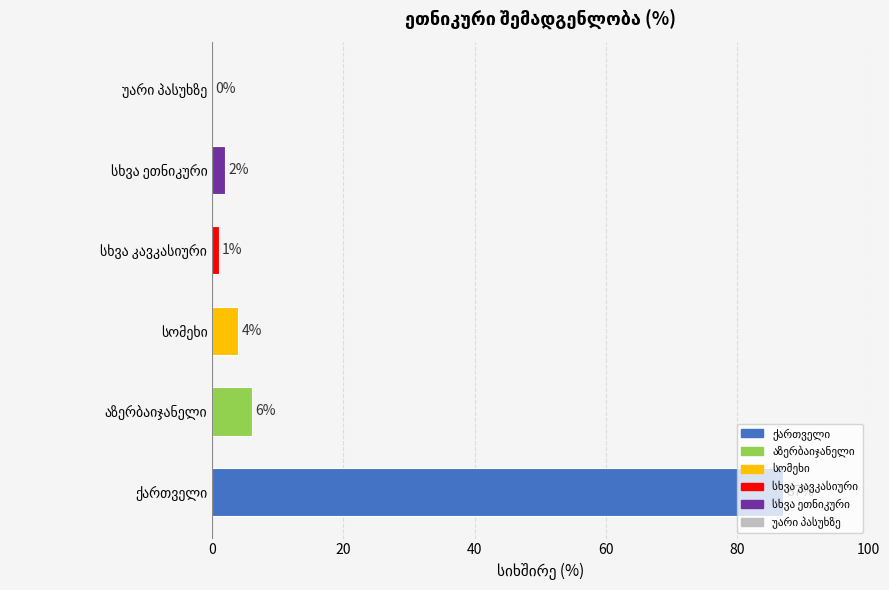

What is the sum of all values?

100